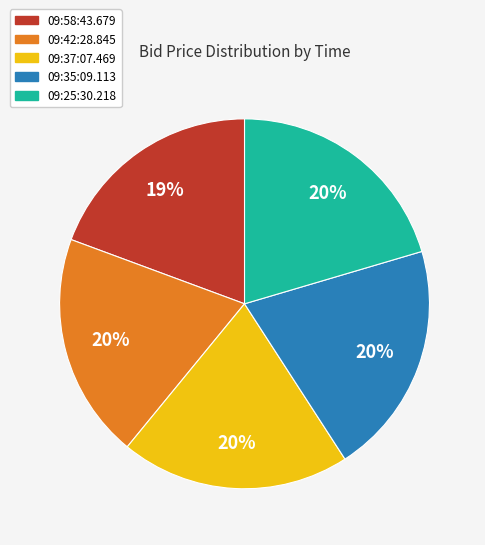

Do 09:42:28.845 and 09:25:30.218 together represent more than half of the pie?

No